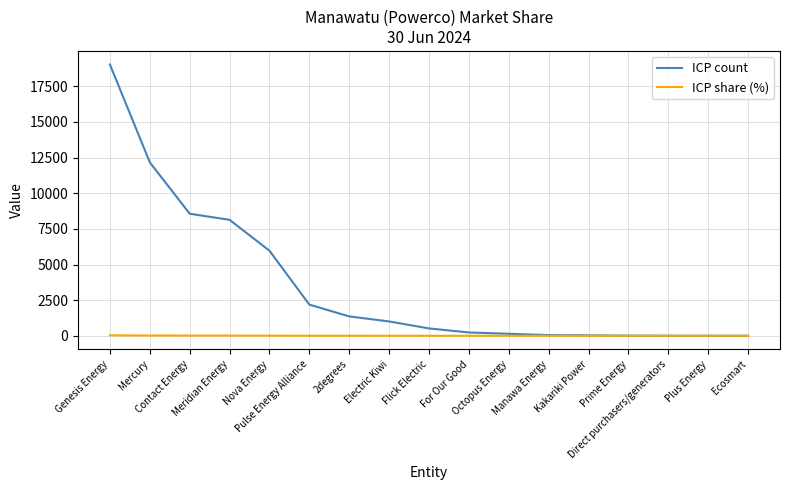

Which series has the largest total across all categories?

ICP count